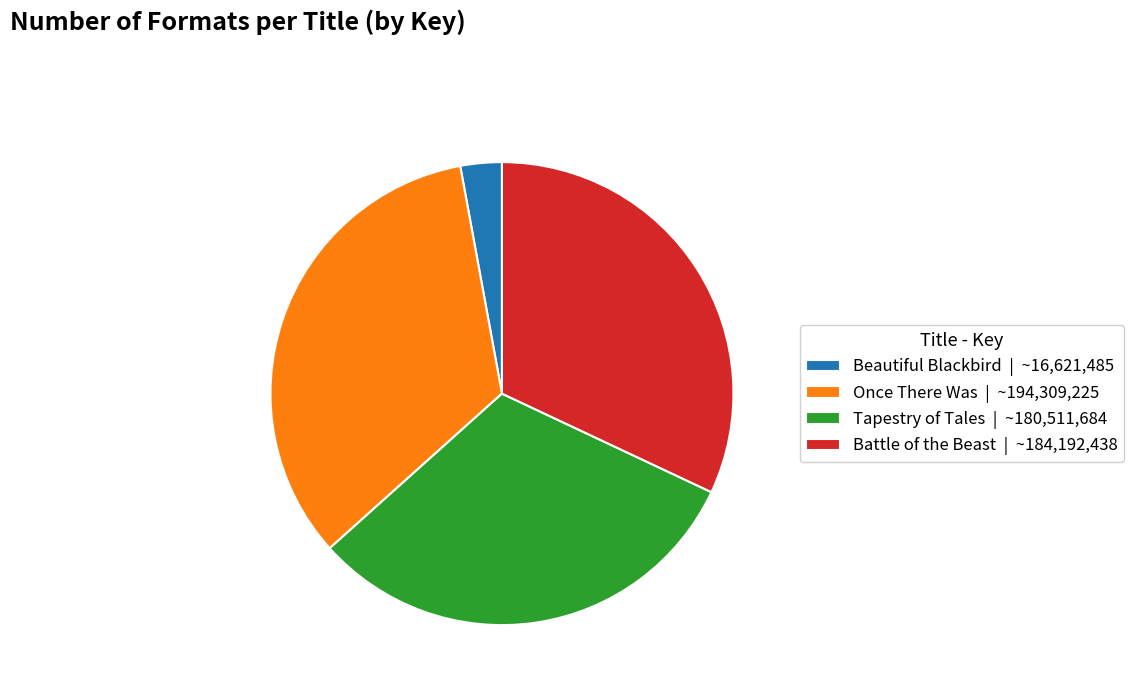

Is Beautiful Blackbird the majority of the pie?

No